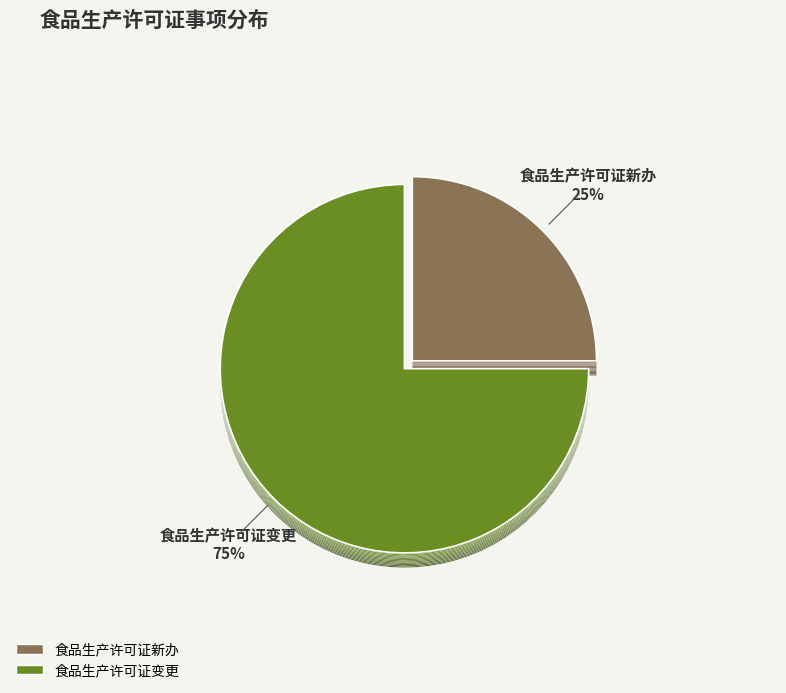

Is it true that 食品生产许可证变更 is 75% of the pie?

True